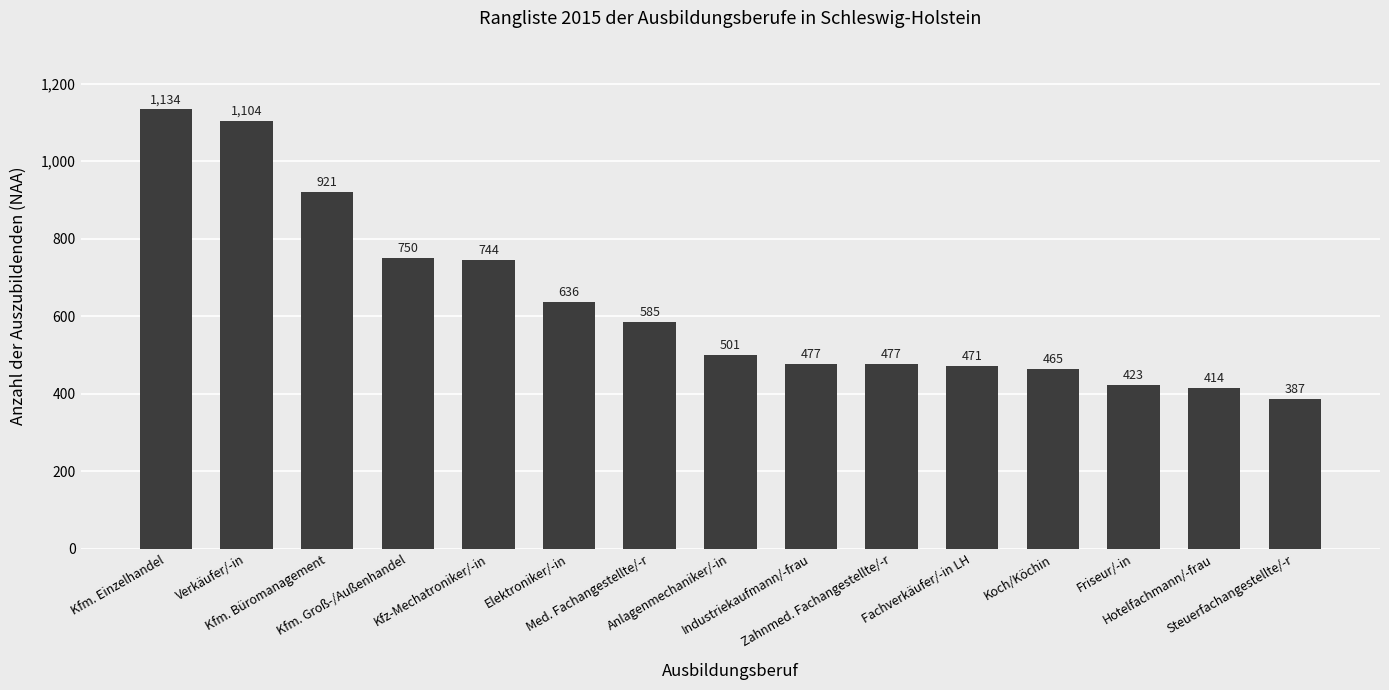

What is the value of the 12th bar from the left?

465